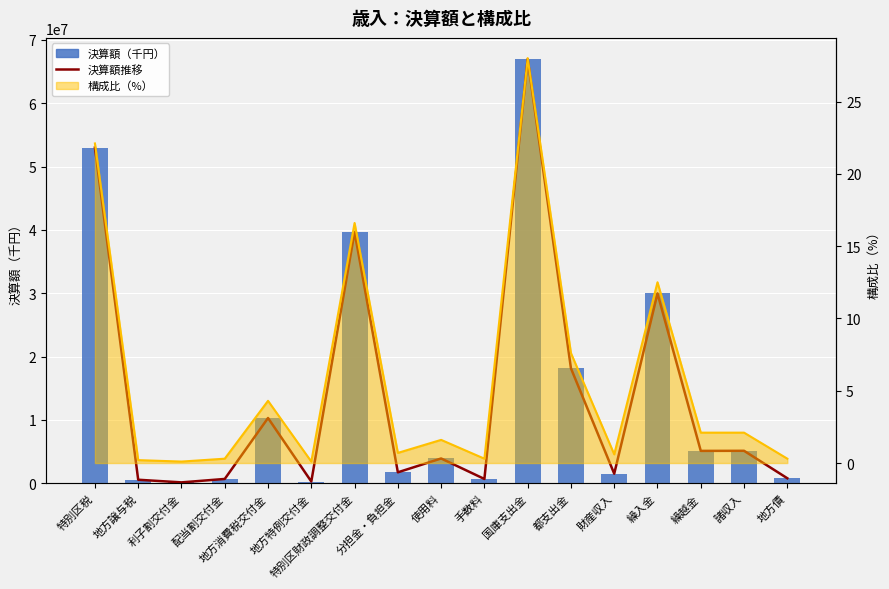

Which category has the lowest value across all series?

利子割交付金